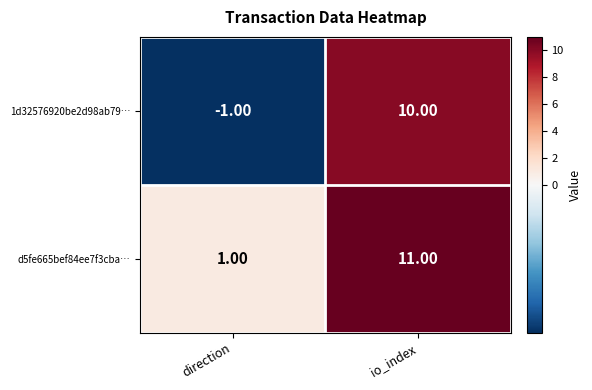

Which category has the highest value in the d5fe665bef84ee7f3cba… series?

io_index